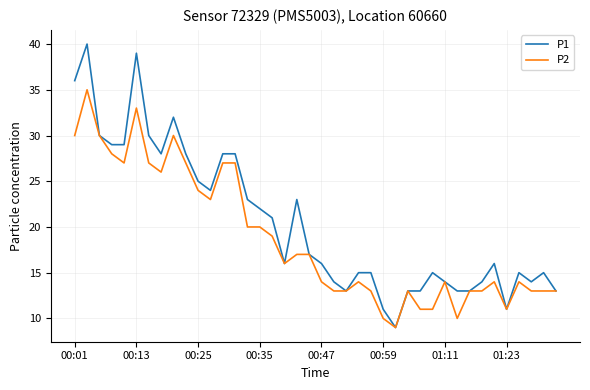

Which series has the largest range (max minus min)?

P1